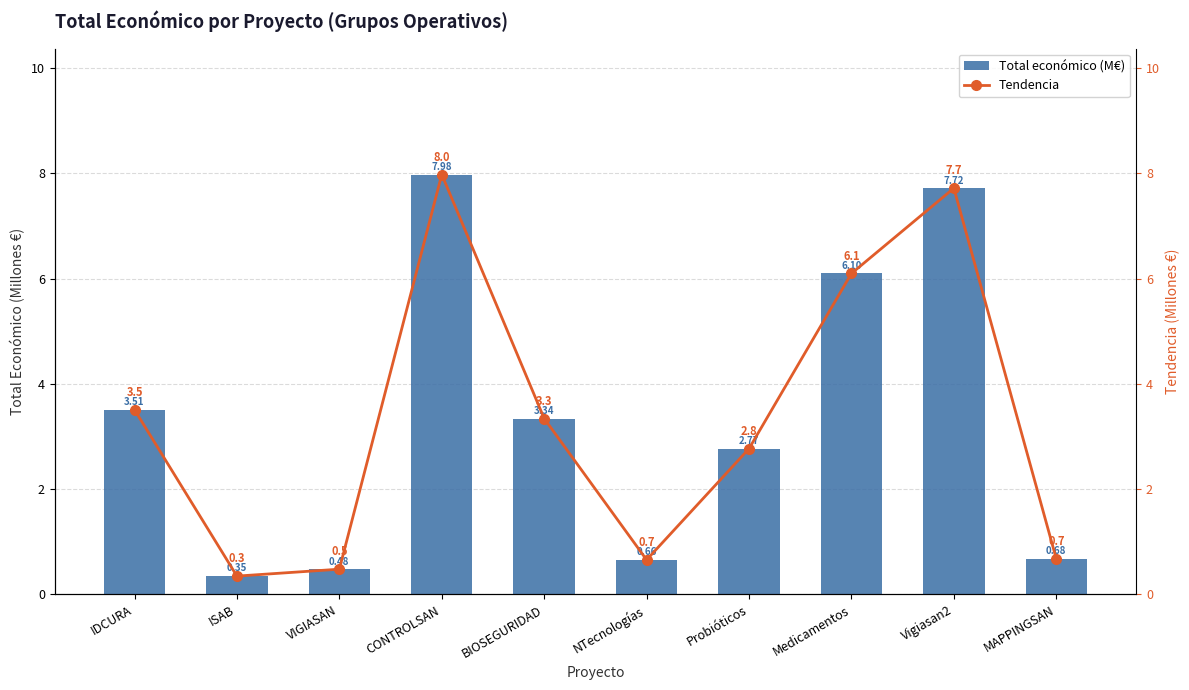

Which series has the largest total across all categories?

Total económico (M€)